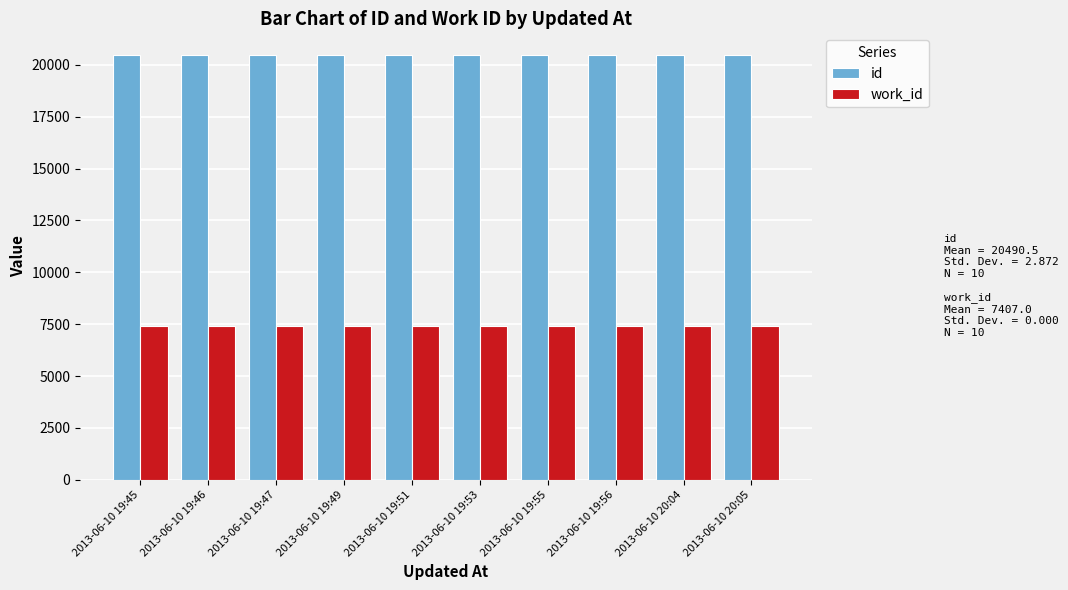

Which series has the largest total across all categories?

id